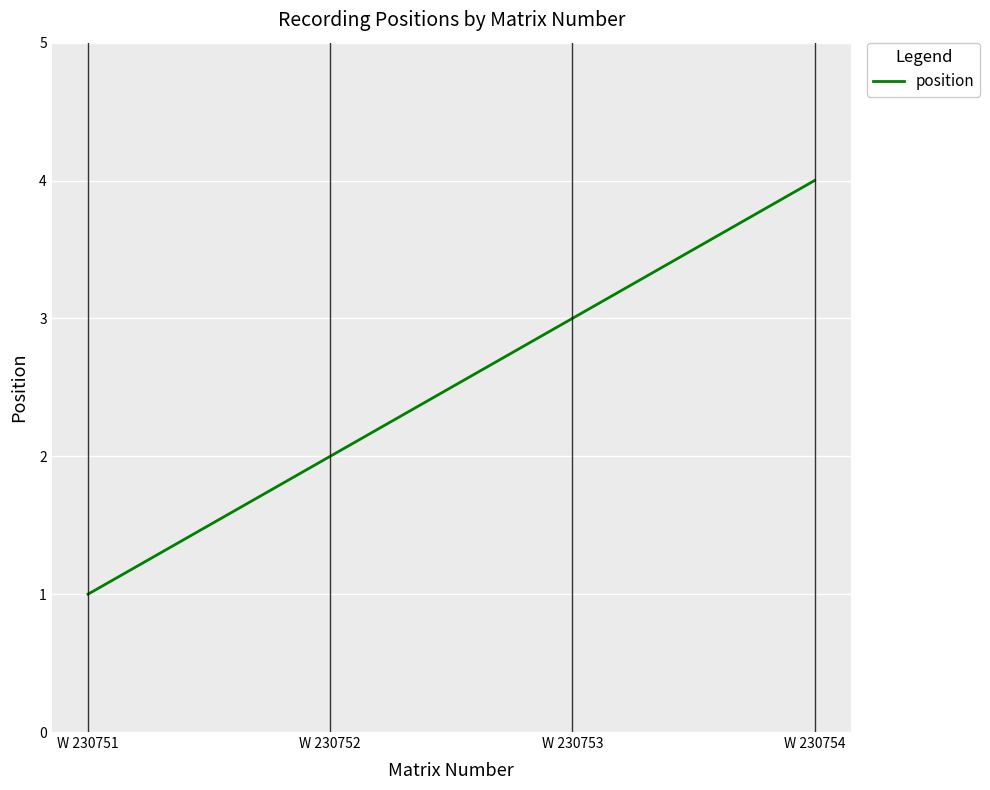

List the labels in order of value, smallest first.

W 230751, W 230752, W 230753, W 230754